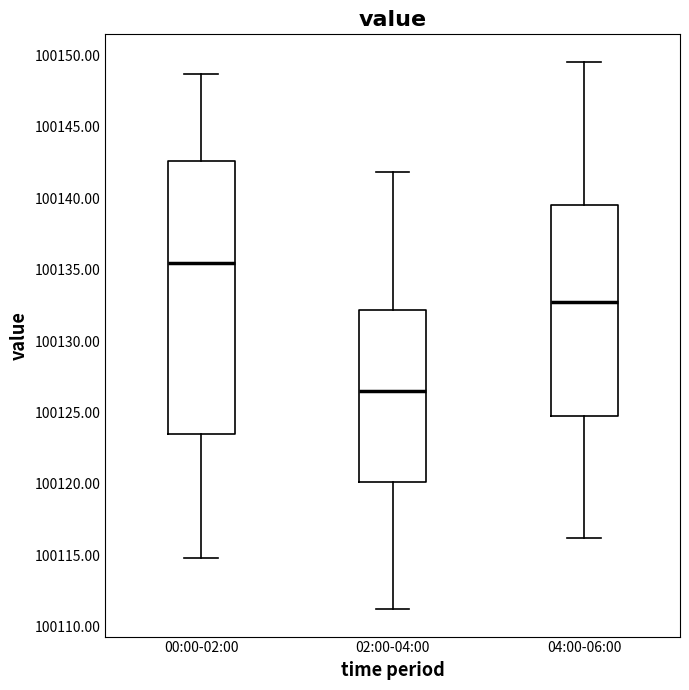

Which box's median line is the lowest?

02:00-04:00